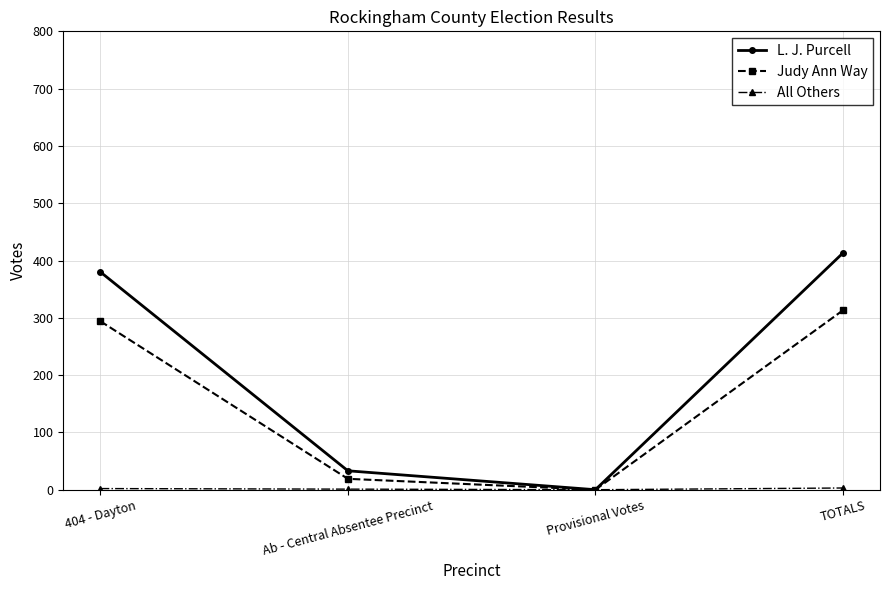

List the labels in order of Judy Ann Way value, smallest first.

Provisional Votes, Ab - Central Absentee Precinct, 404 - Dayton, TOTALS